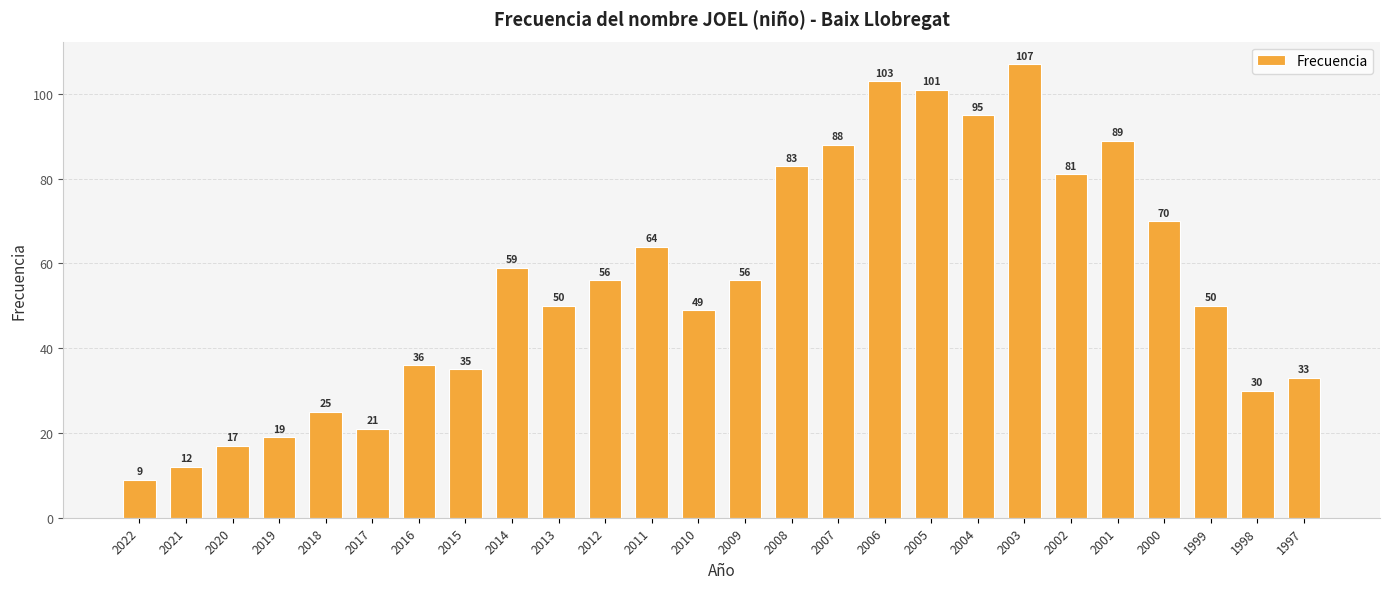

Reading left to right, what are all the values shown in this chart?

9	12	17	19	25	21	36	35	59	50	56	64	49	56	83	88	103	101	95	107	81	89	70	50	30	33